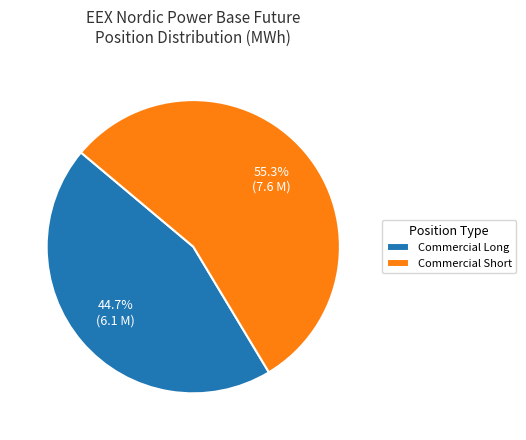

Is there a majority slice in this chart?

Yes